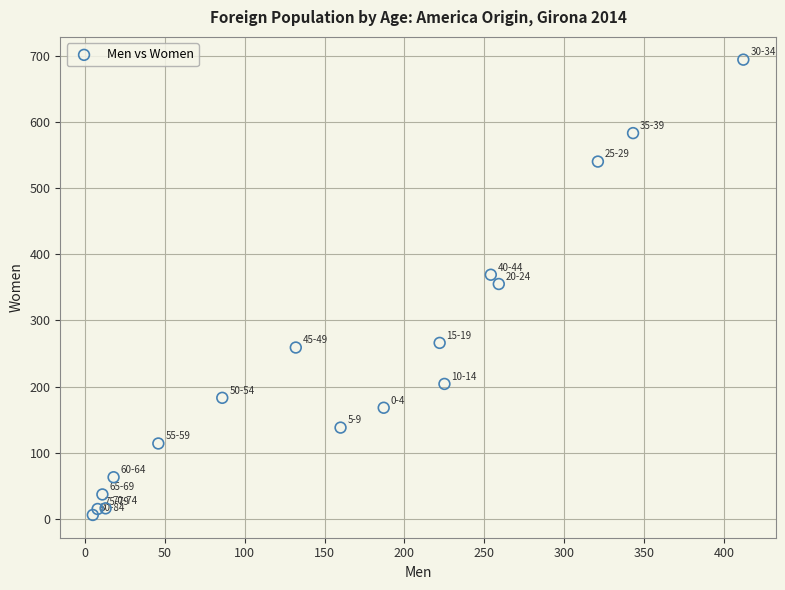

What is the range of X values (max minus min)?

407